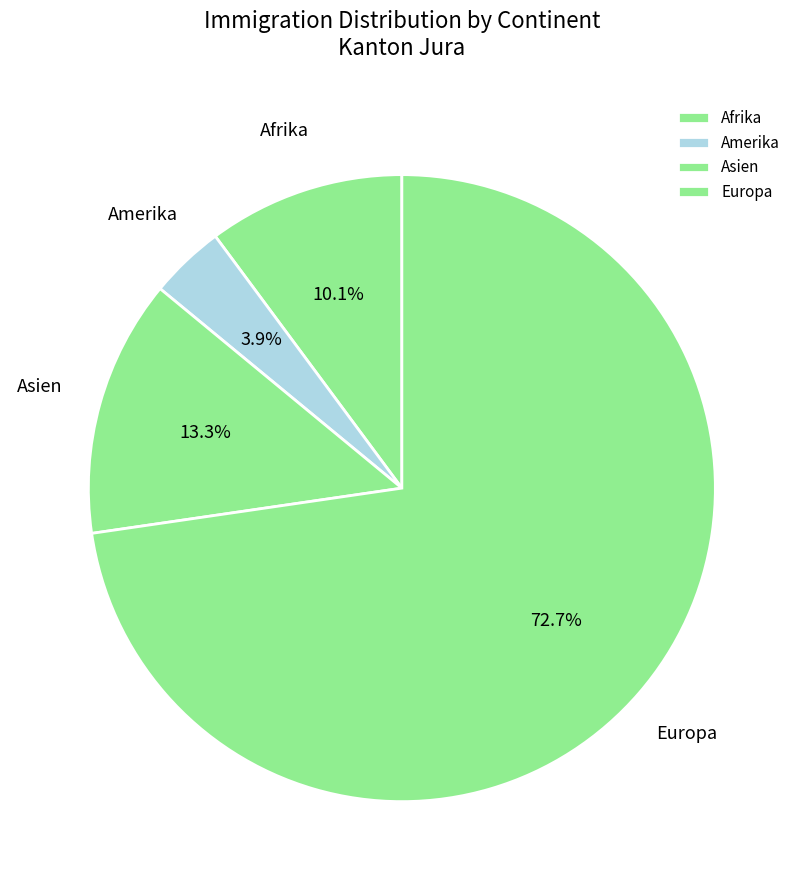

What percentage is NOT represented by Amerika?

96.1%